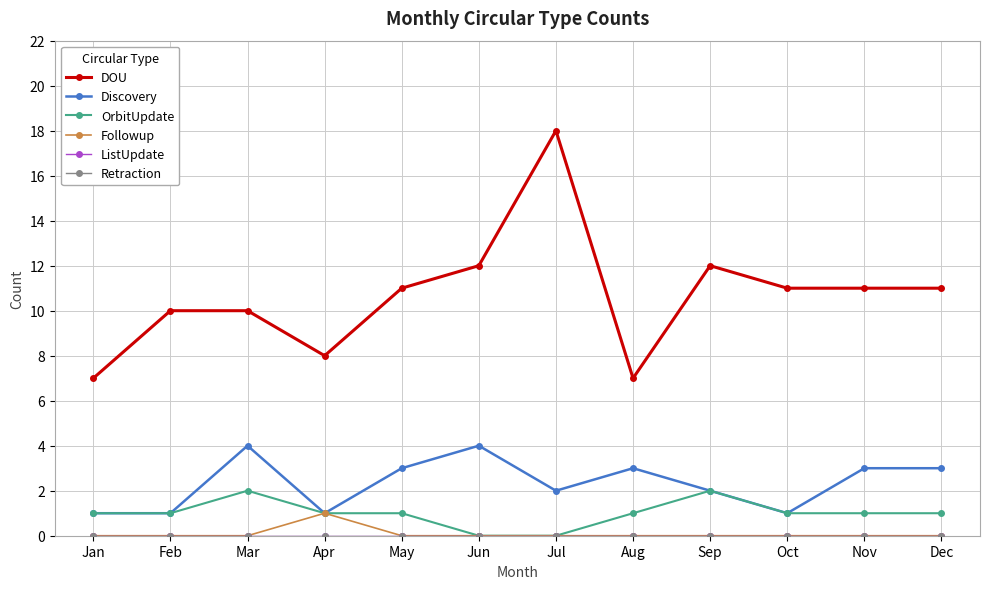

Reading left to right, what are all the values shown in this chart?

DOU: 7	10	10	8	11	12	18	7	12	11	11	11
Discovery: 1	1	4	1	3	4	2	3	2	1	3	3
OrbitUpdate: 1	1	2	1	1	0	0	1	2	1	1	1
Followup: 0	0	0	1	0	0	0	0	0	0	0	0
ListUpdate: 0	0	0	0	0	0	0	0	0	0	0	0
Retraction: 0	0	0	0	0	0	0	0	0	0	0	0